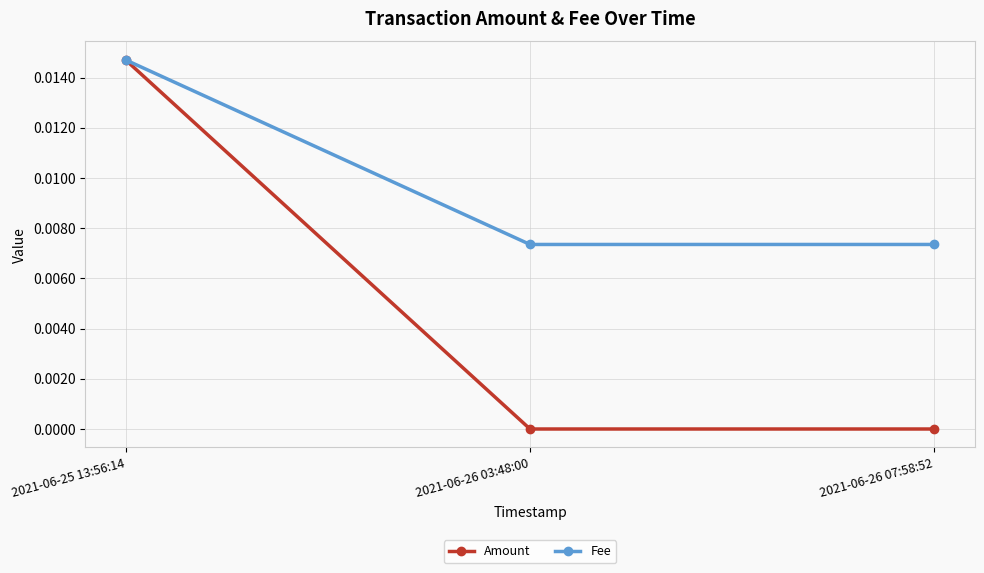

The Amount series shows 0.0 at 2021-06-26 07:58:52. True or false?

True